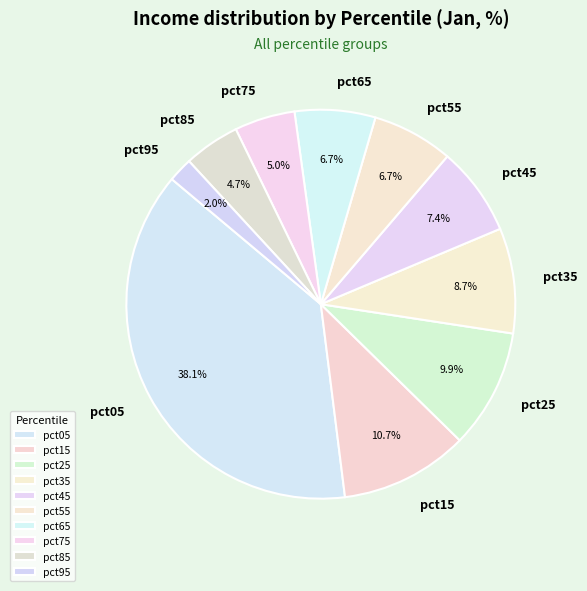

Is it true that pct05 is 38% of the pie?

True